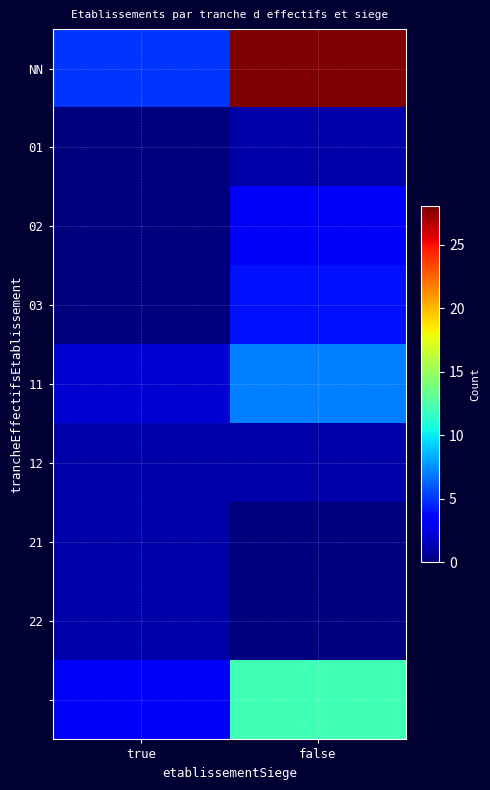

Which series has the largest range (max minus min)?

NN